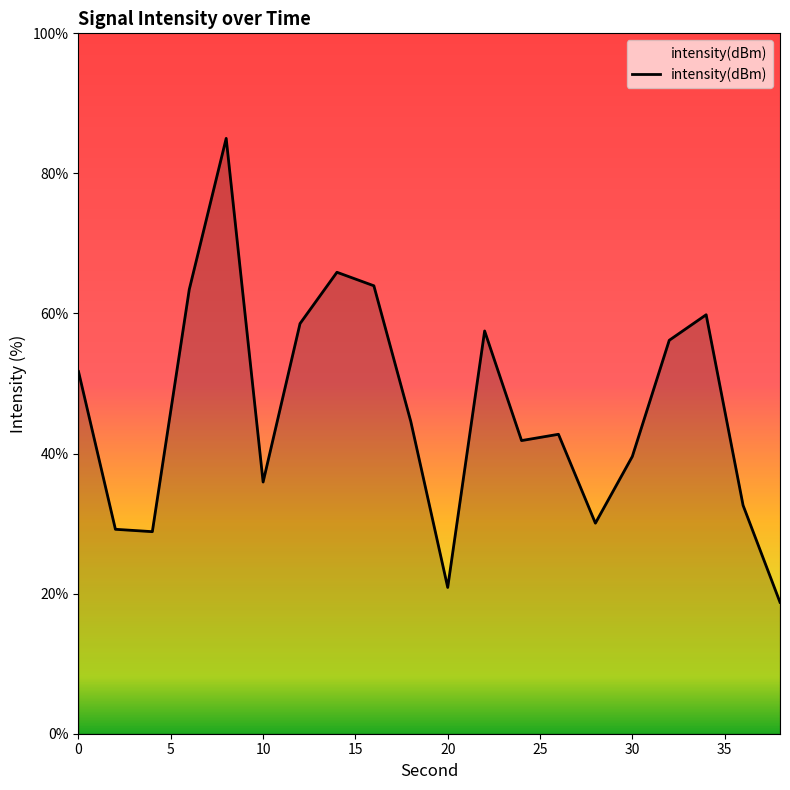

What is the smallest value displayed?

18.8